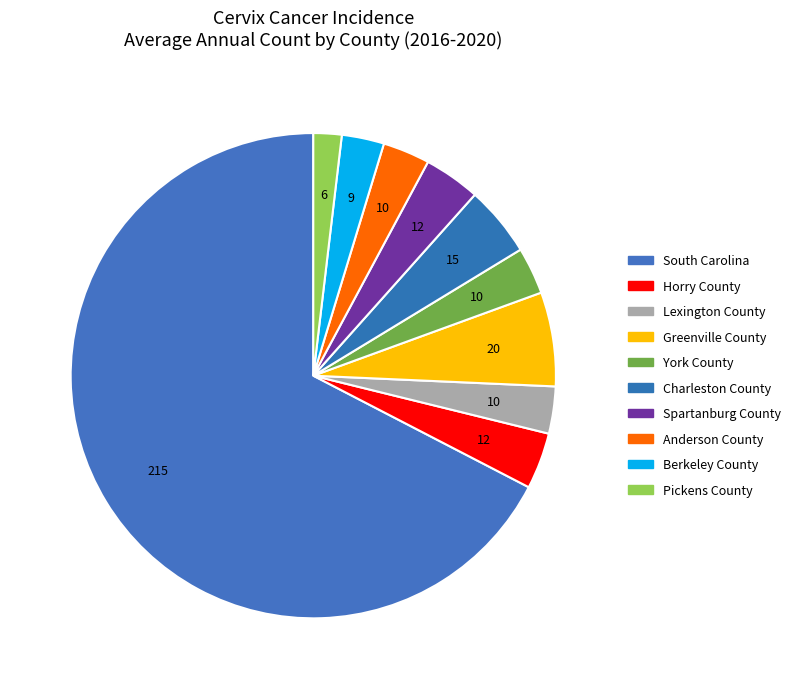

True or false: Horry County accounts for 4% of the total.

True